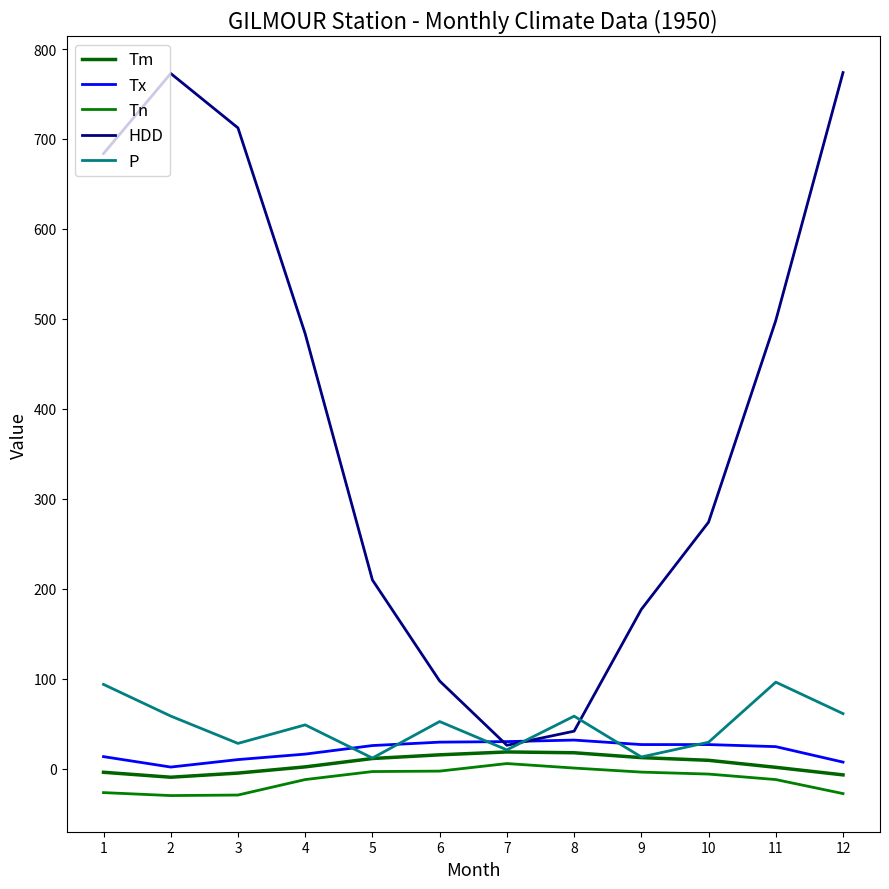

The Tx series shows 24.4 at 11. True or false?

True